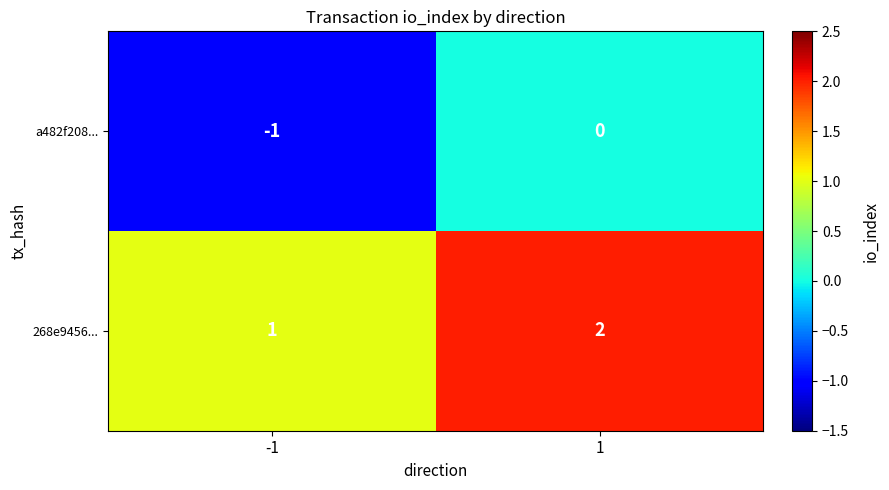

The a482f208... series shows 0 at -1. True or false?

False